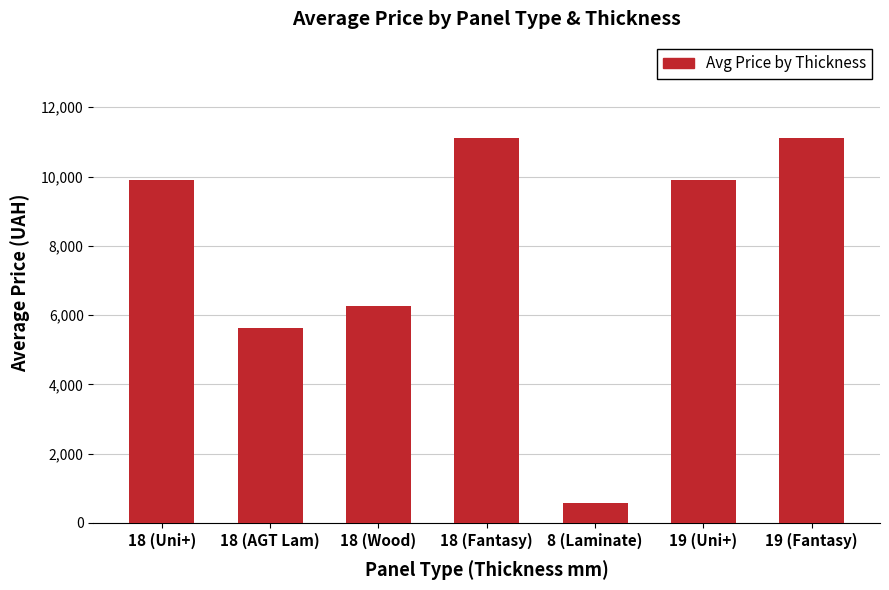

Is it true that the value at 19 (Uni+) is 9908.5?

True